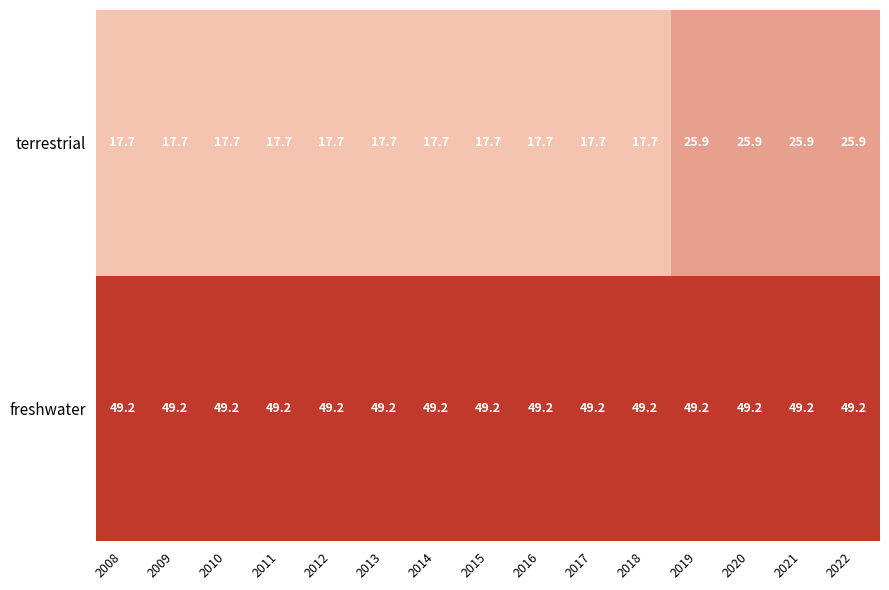

What is the smallest value displayed?

17.7